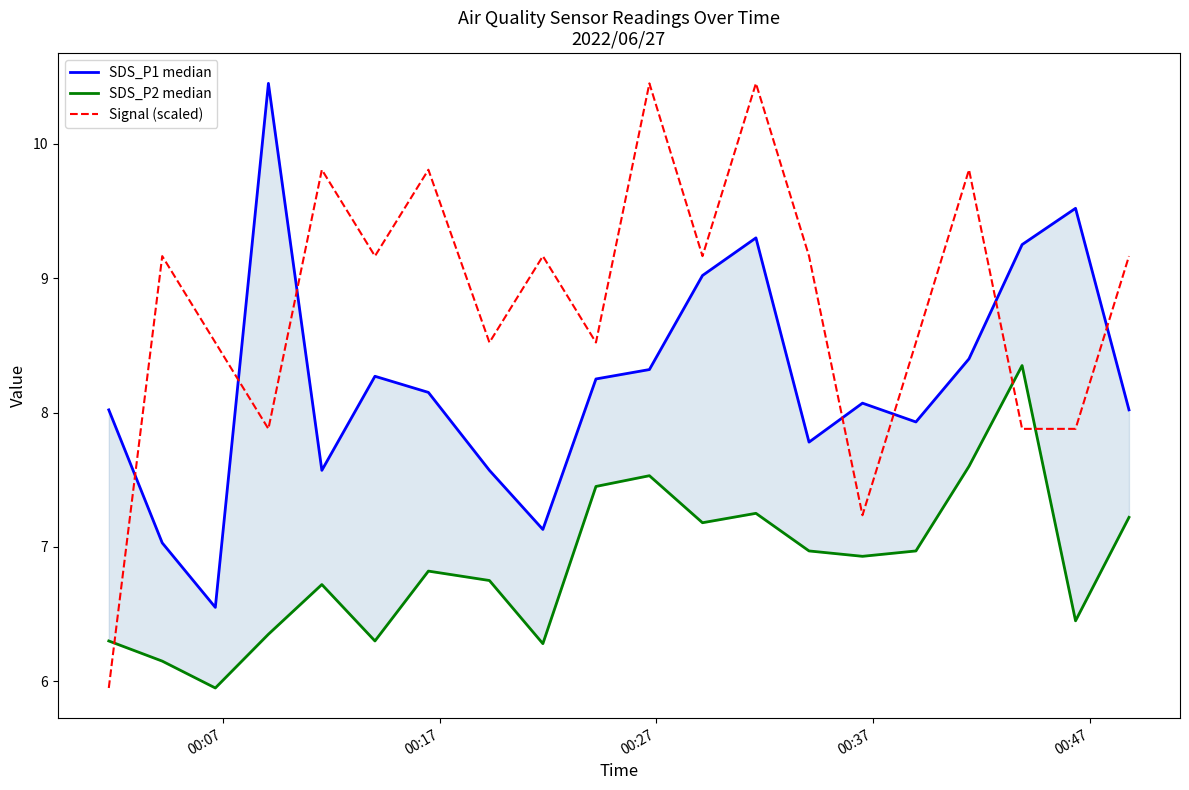

Reading left to right, transcribe all the data shown in this chart.

SDS_P1 median: 8.0	7.0	6.5	10.4	7.6	8.3	8.2	7.6	7.1	8.2	8.3	9.0	9.3	7.8	8.1	7.9	8.4	9.2	9.5	8.0
SDS_P2 median: 6.3	6.2	6.0	6.3	6.7	6.3	6.8	6.8	6.3	7.5	7.5	7.2	7.2	7.0	6.9	7.0	7.6	8.3	6.5	7.2
Signal (scaled): 6.0	9.2	8.5	7.9	9.8	9.2	9.8	8.5	9.2	8.5	10.4	9.2	10.4	9.2	7.2	8.5	9.8	7.9	7.9	9.2